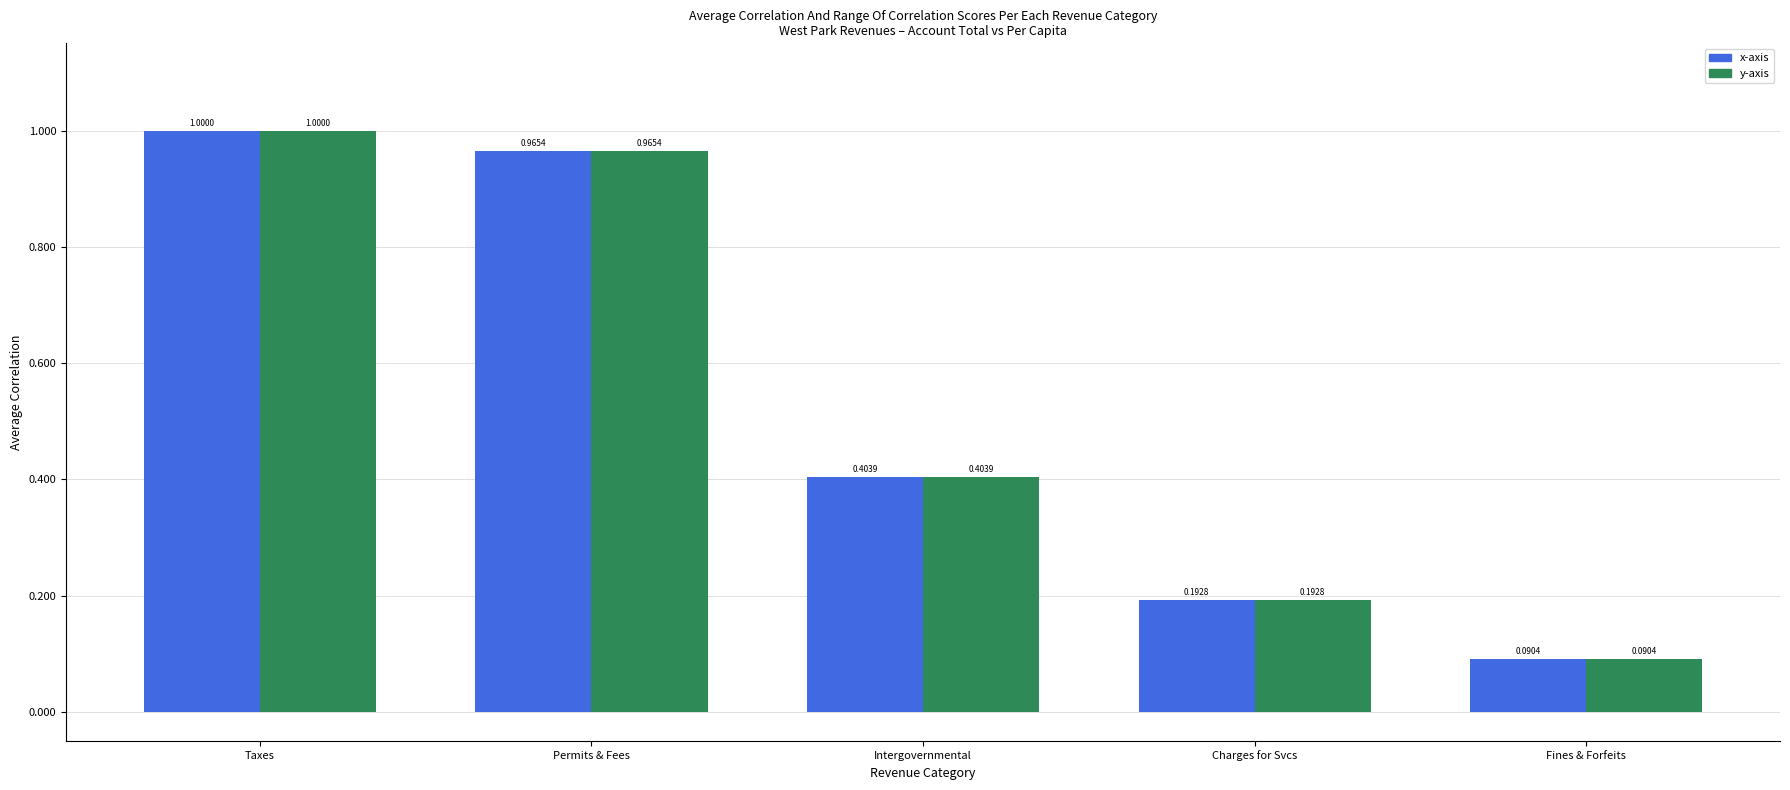

What is the value of the x-axis bar at the 2nd from the left?

1.0